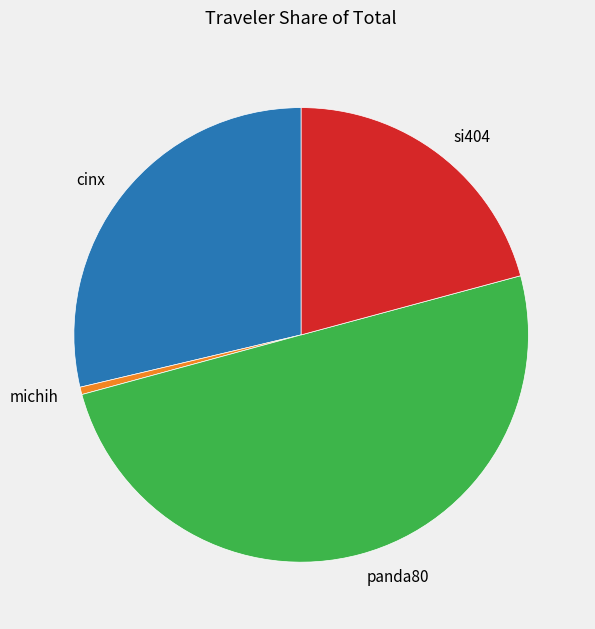

Does si404 represent more than half of the total?

No